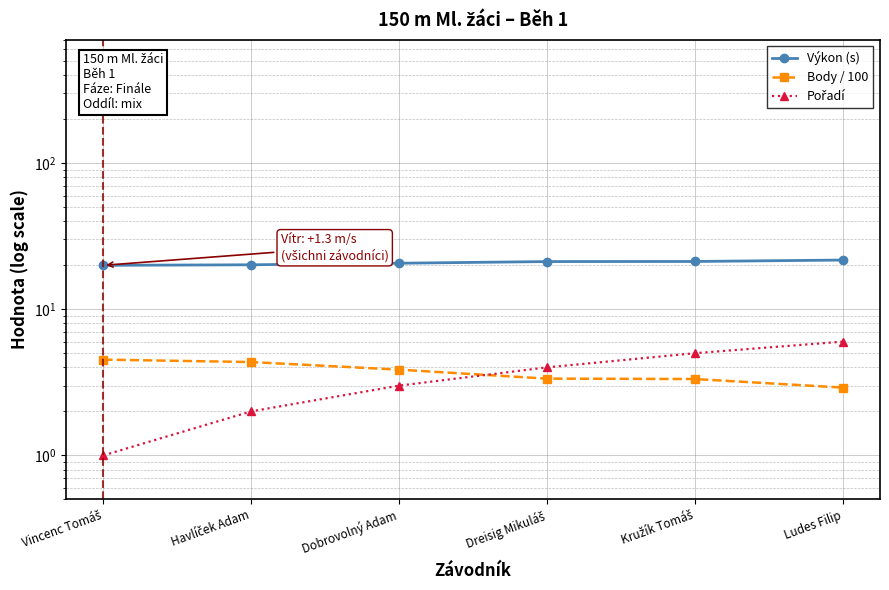

The value of Výkon (s) at Vincenc Tomáš is 13.1. True or false?

False